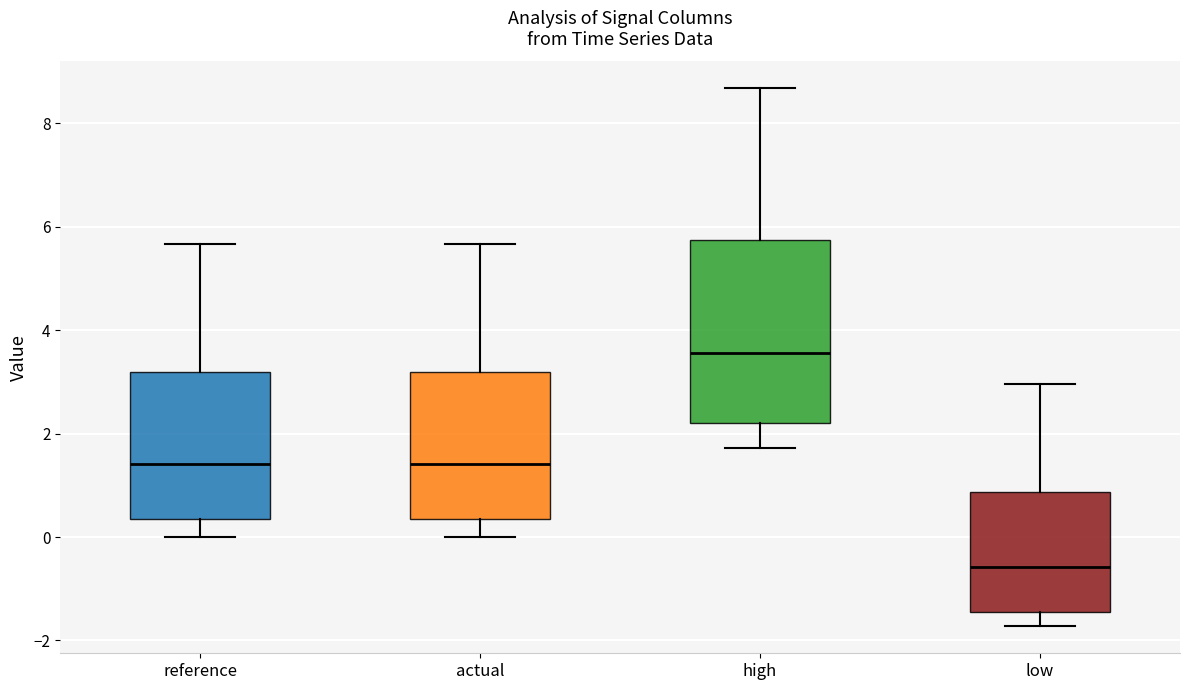

Reading left to right, read every box against the y-axis: the position of its median line, the range the box covers, and the ends of its whiskers. The values are not printed on the chart, so give them approximately, as read against the axis.

reference: median 1.4, box 0.4 to 3.2, whiskers 0.0 to 5.6
actual: median 1.4, box 0.4 to 3.2, whiskers 0.0 to 5.6
high: median 3.6, box 2.2 to 5.8, whiskers 1.8 to 8.6
low: median -0.6, box -1.4 to 0.8, whiskers -1.8 to 3.0